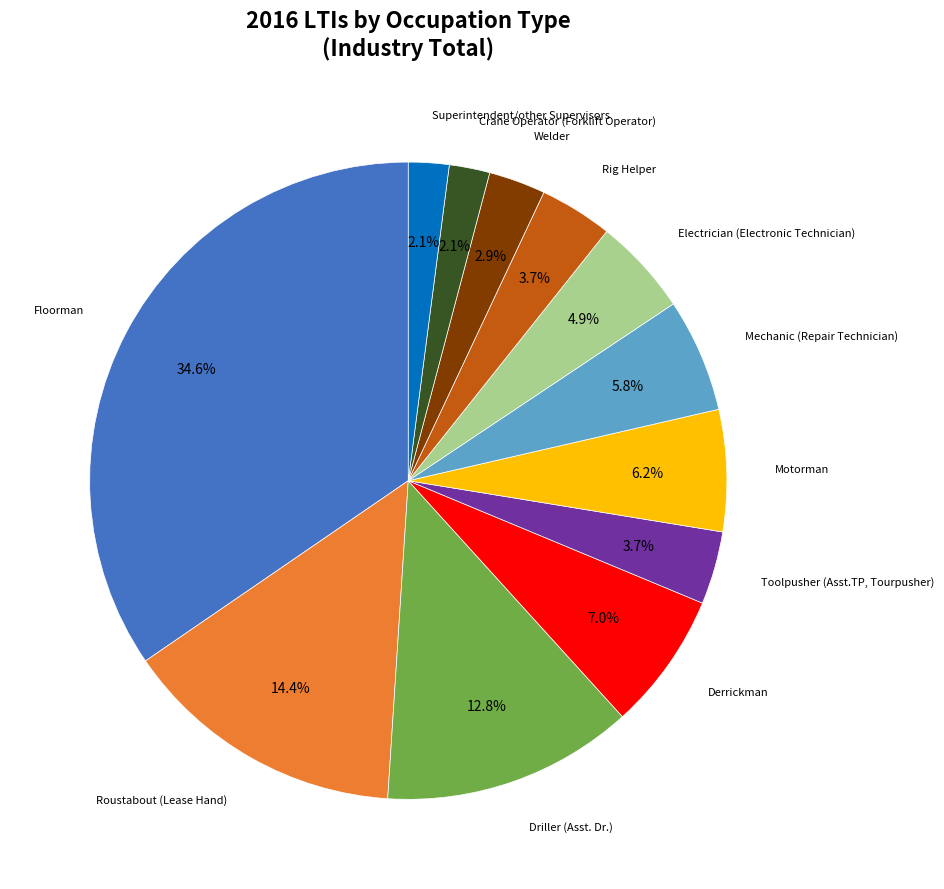

Does any single category account for the majority?

No